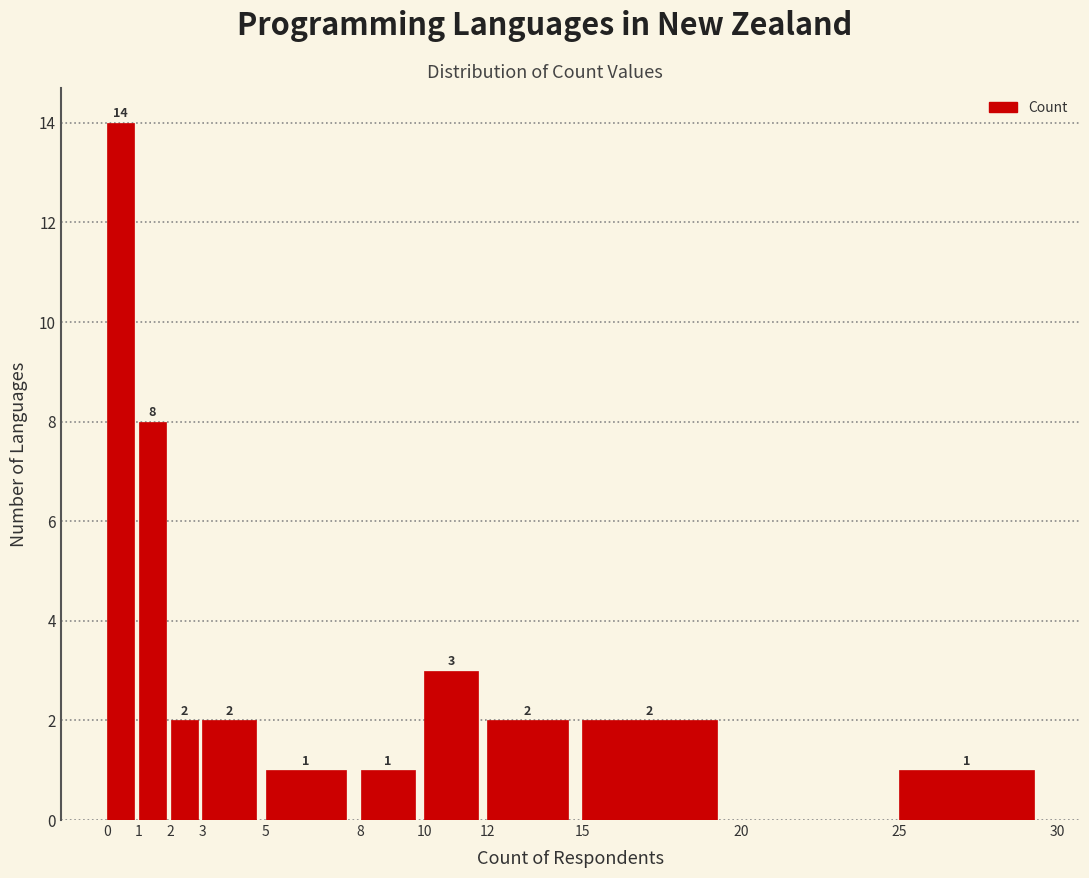

Which range on the x-axis has the tallest bar?

0 to 1